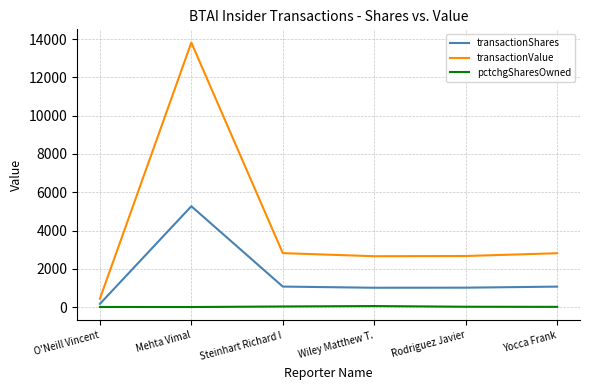

True or false: transactionValue has a value of 432 at O'Neill Vincent.

True